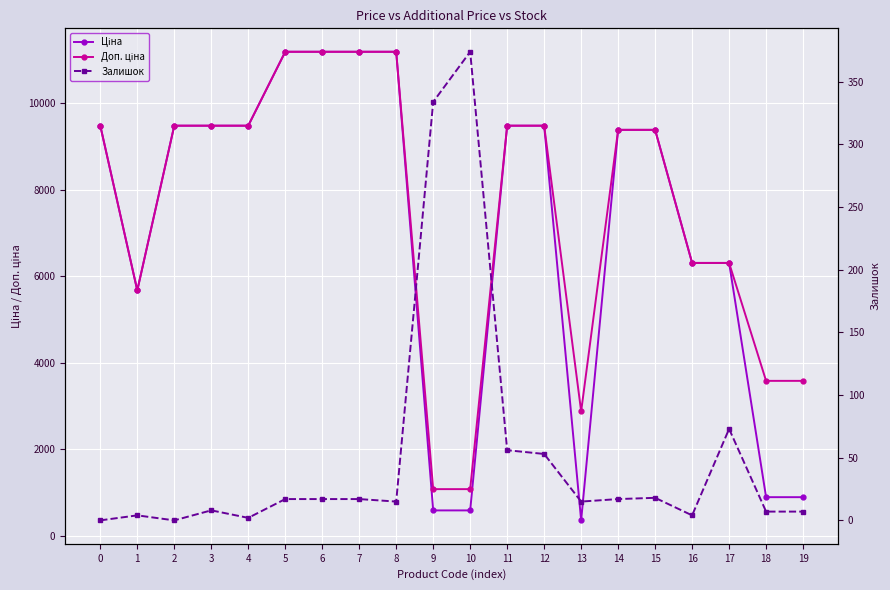

What is the difference between the maximum and minimum values in the Ціна series?

10828.3